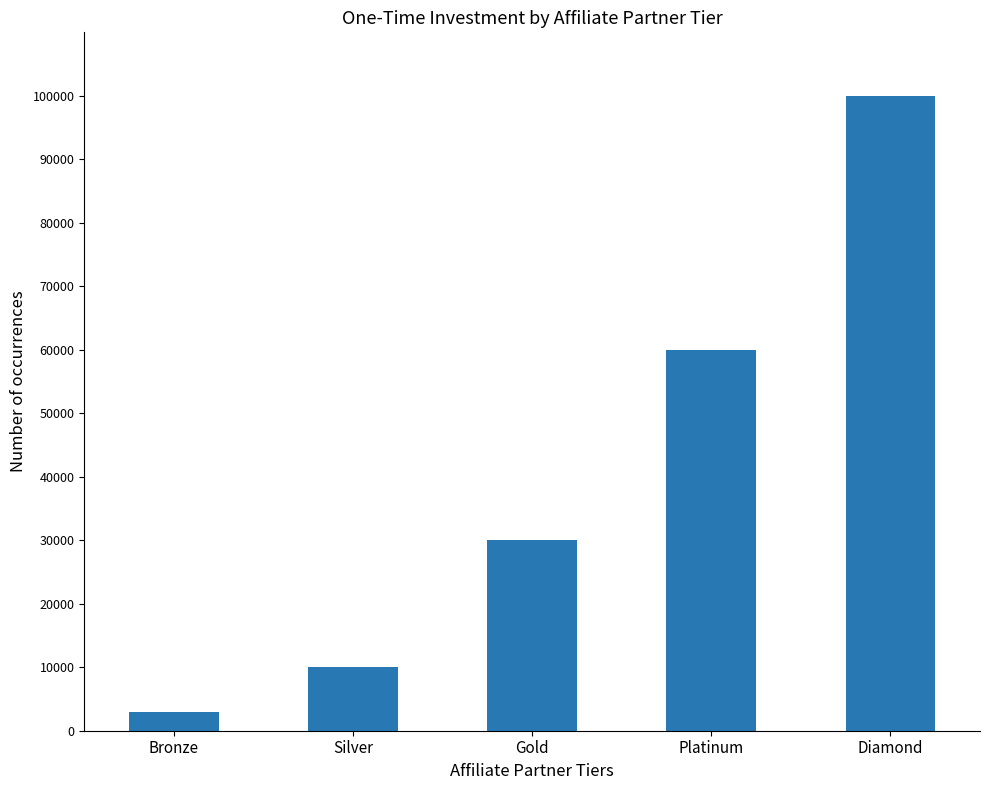

How many categories are shown in the chart?

5